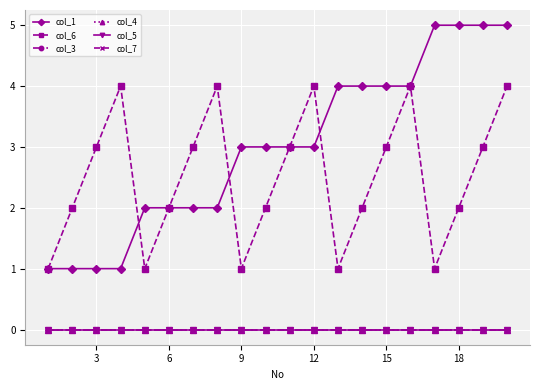

Which series has the largest total across all categories?

col_1